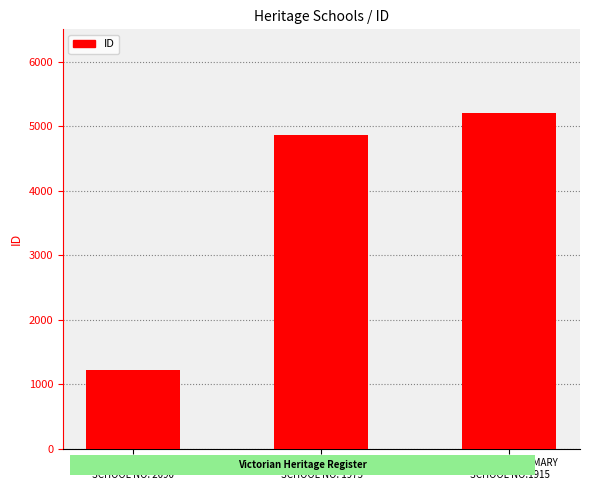

Which category has the lowest value across all series?

WHITTLESEA PRIMARY
SCHOOL NO. 2090